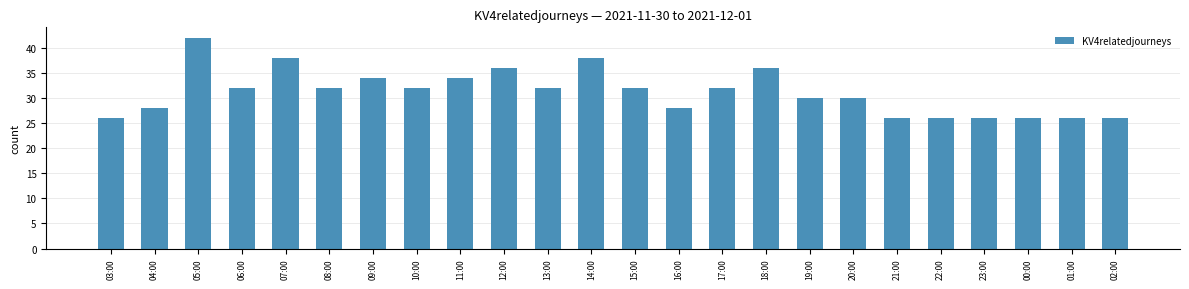

What is the label of the 4th bar from the right?

23:00